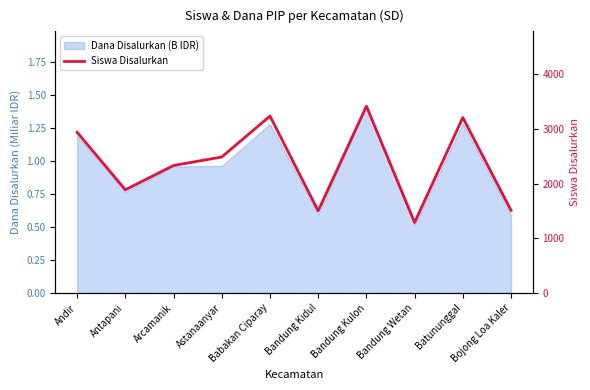

Does the chart display data point markers on the line(s)?

No